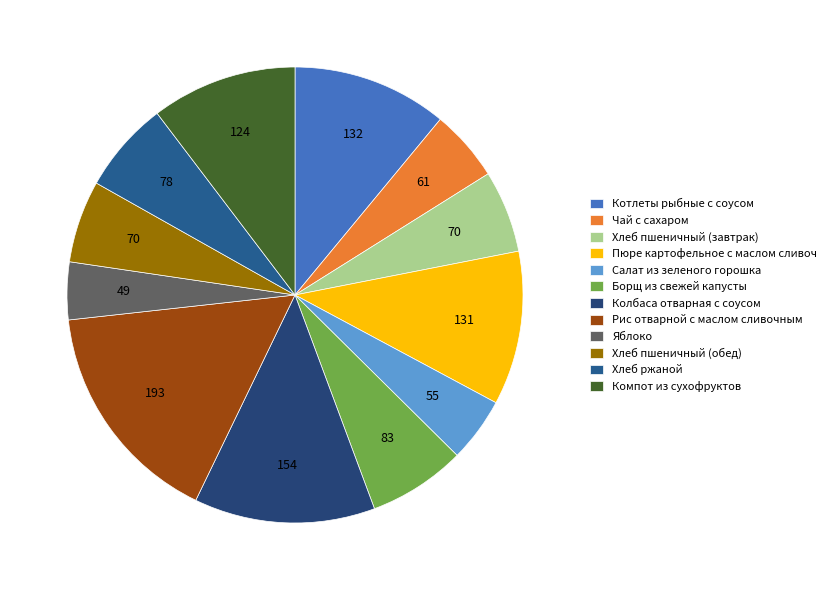

Is there a majority slice in this chart?

No